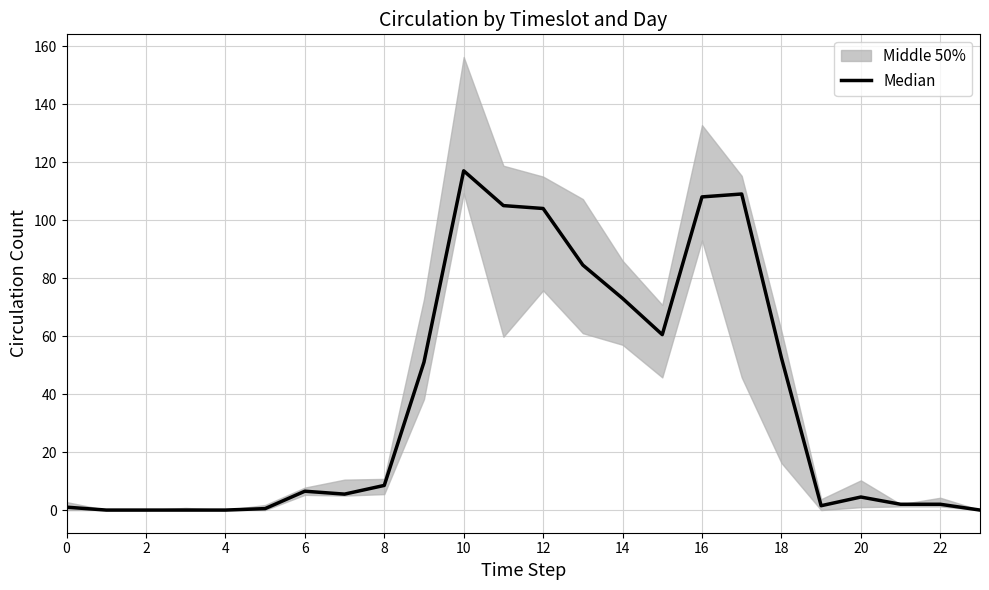

What is the maximum value shown in the chart?

117.0